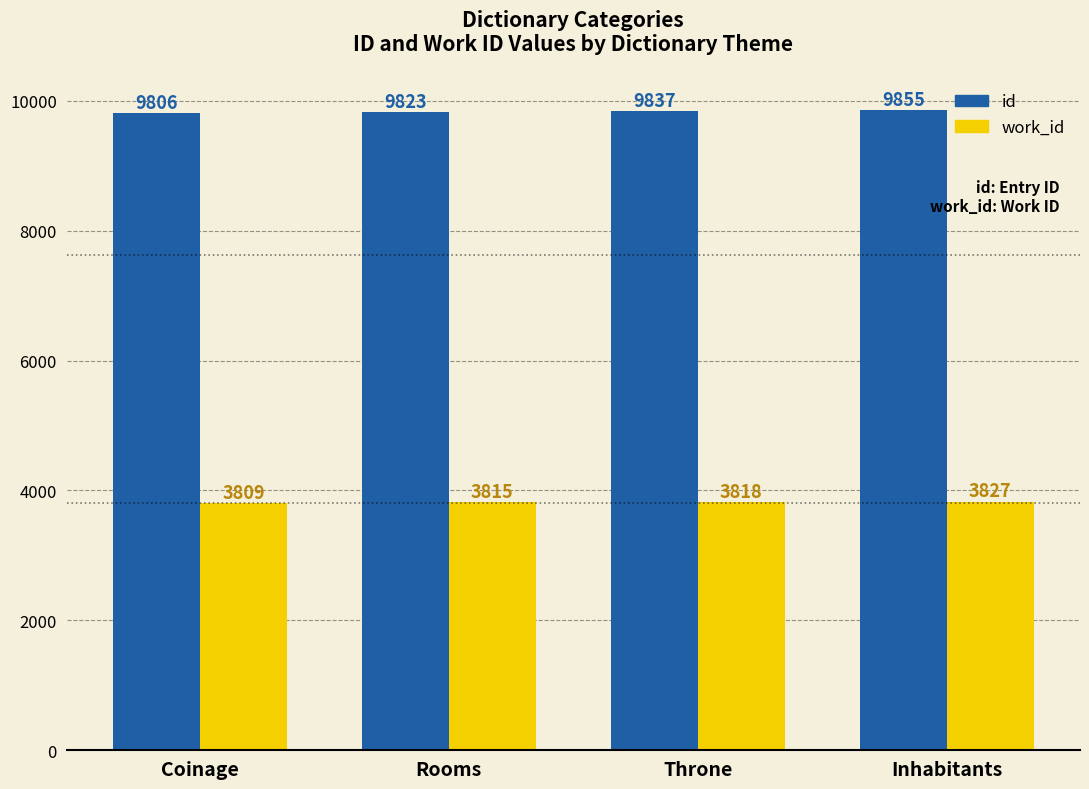

Is it true that work_id equals 3818 at Throne?

True